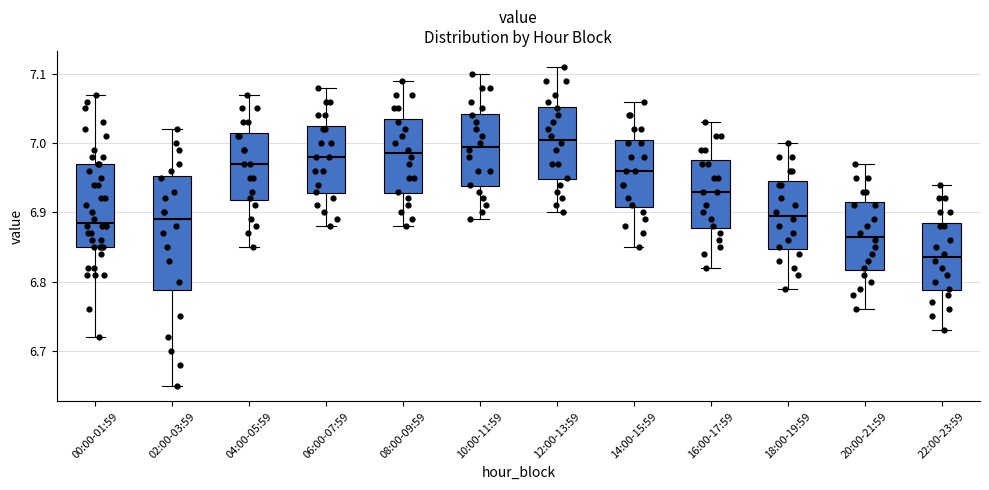

Where is the upper edge of the box for 16:00-17:59 on the y-axis? The values are not printed on the chart, so give them approximately, as read against the axis.

6.98